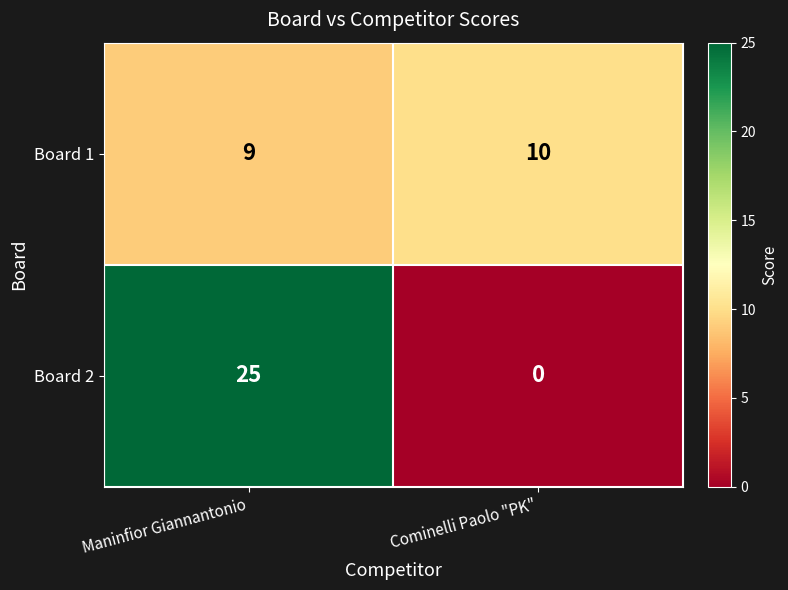

Reading right to left, what are all the values shown in this chart?

Board 1: 10	9
Board 2: 0	25